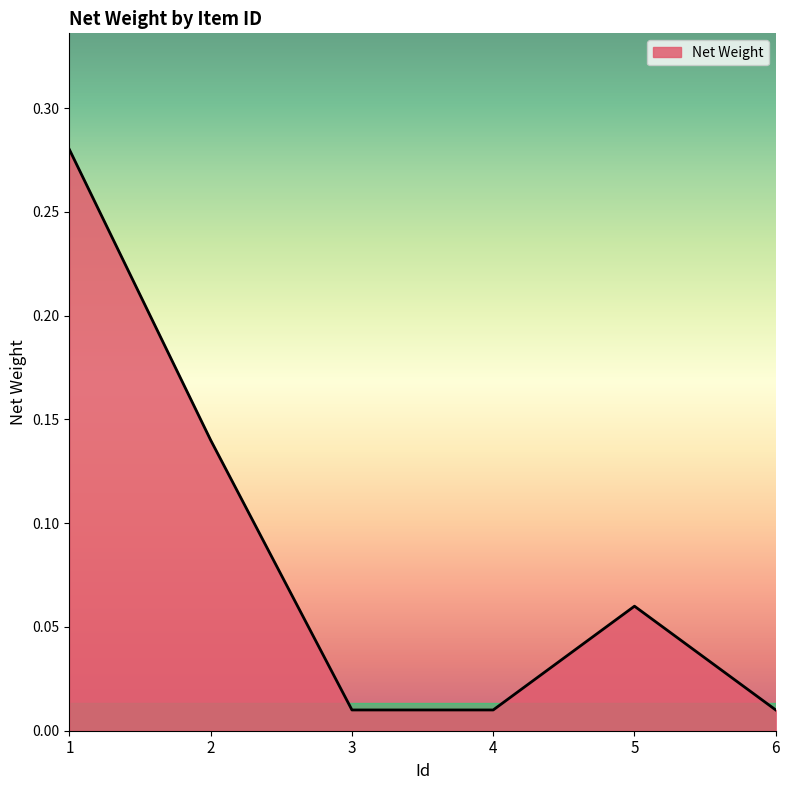

What is the sum of all values?

0.5